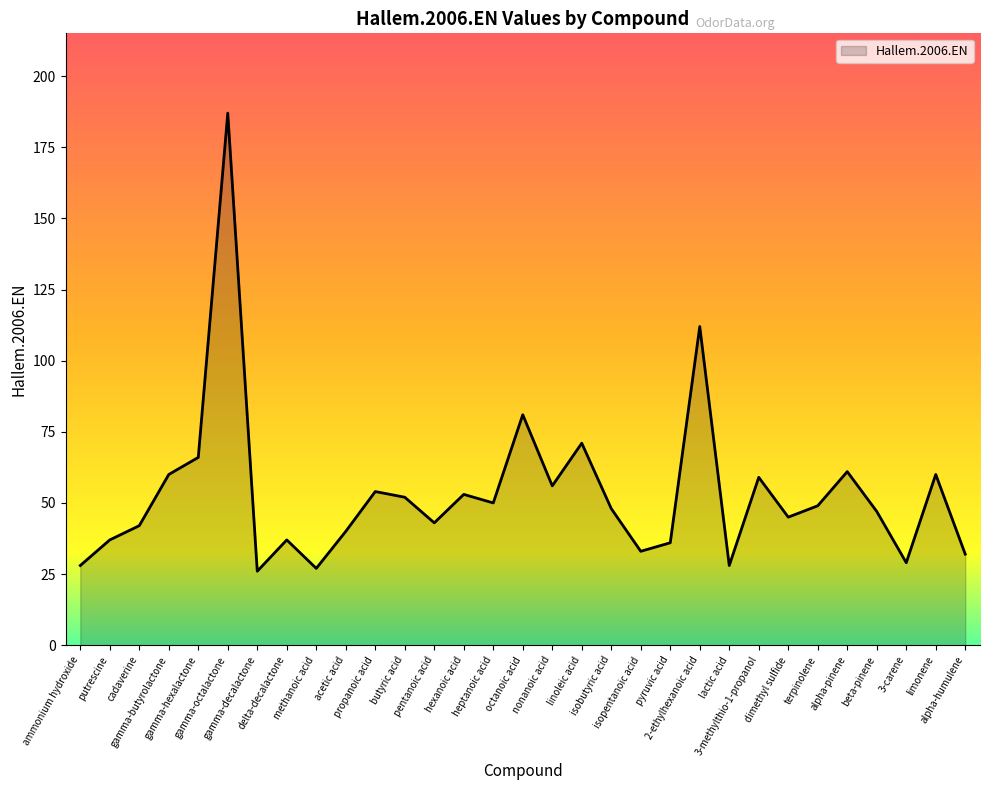

Reading left to right, extract all data points from this chart.

ammonium hydroxide=28	putrescine=37	cadaverine=42	gamma-butyrolactone=60	gamma-hexalactone=66	gamma-octalactone=187	gamma-decalactone=26	delta-decalactone=37	methanoic acid=27	acetic acid=40	propanoic acid=54	butyric acid=52	pentanoic acid=43	hexanoic acid=53	heptanoic acid=50	octanoic acid=81	nonanoic acid=56	linoleic acid=71	isobutyric acid=48	isopentanoic acid=33	pyruvic acid=36	2-ethylhexanoic acid=112	lactic acid=28	3-methylthio-1-propanol=59	dimethyl sulfide=45	terpinolene=49	alpha-pinene=61	beta-pinene=47	3-carene=29	limonene=60	alpha-humulene=32